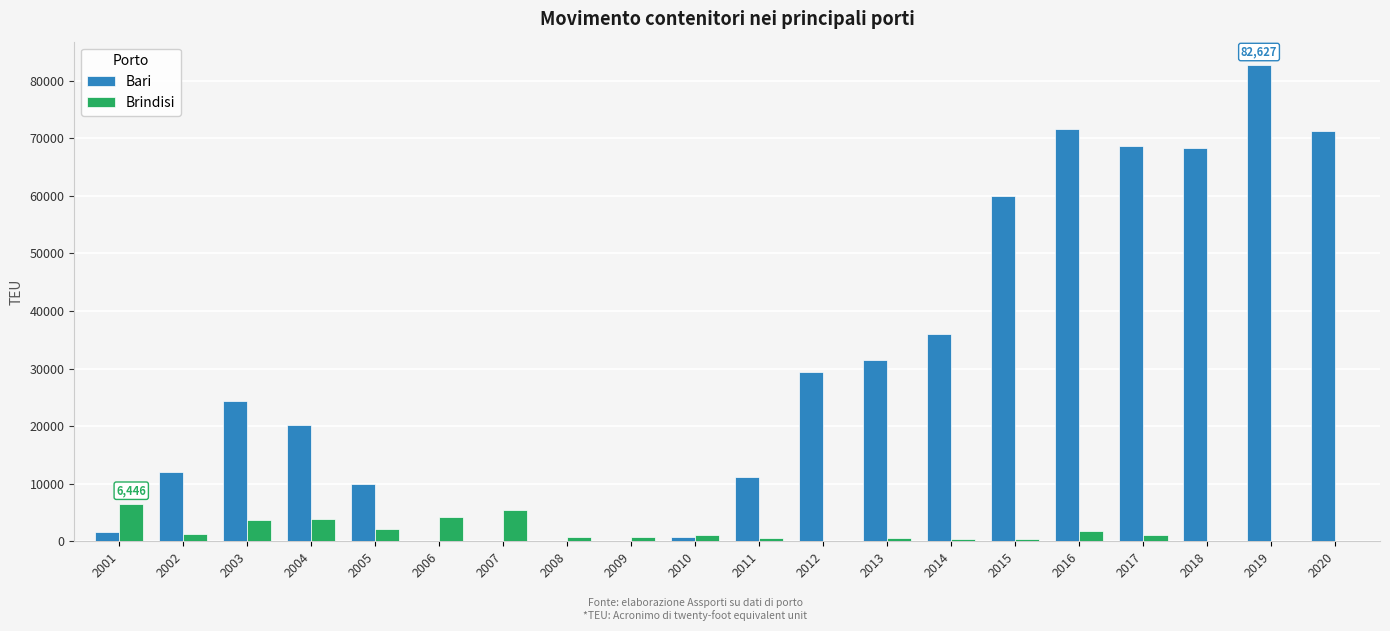

Between 2001 and 2012, which series saw the biggest shift?

Bari